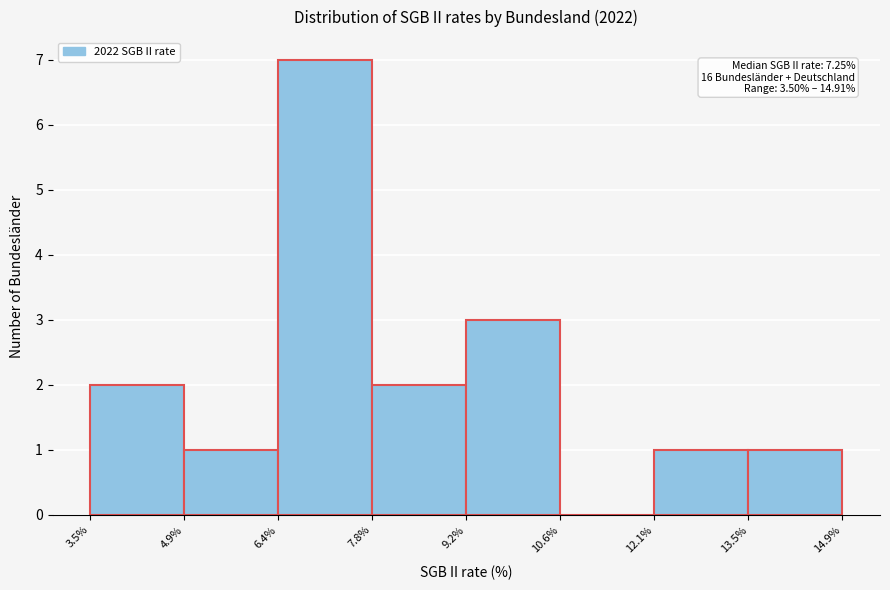

Which range on the x-axis has the tallest bar?

6.4% to 7.8%